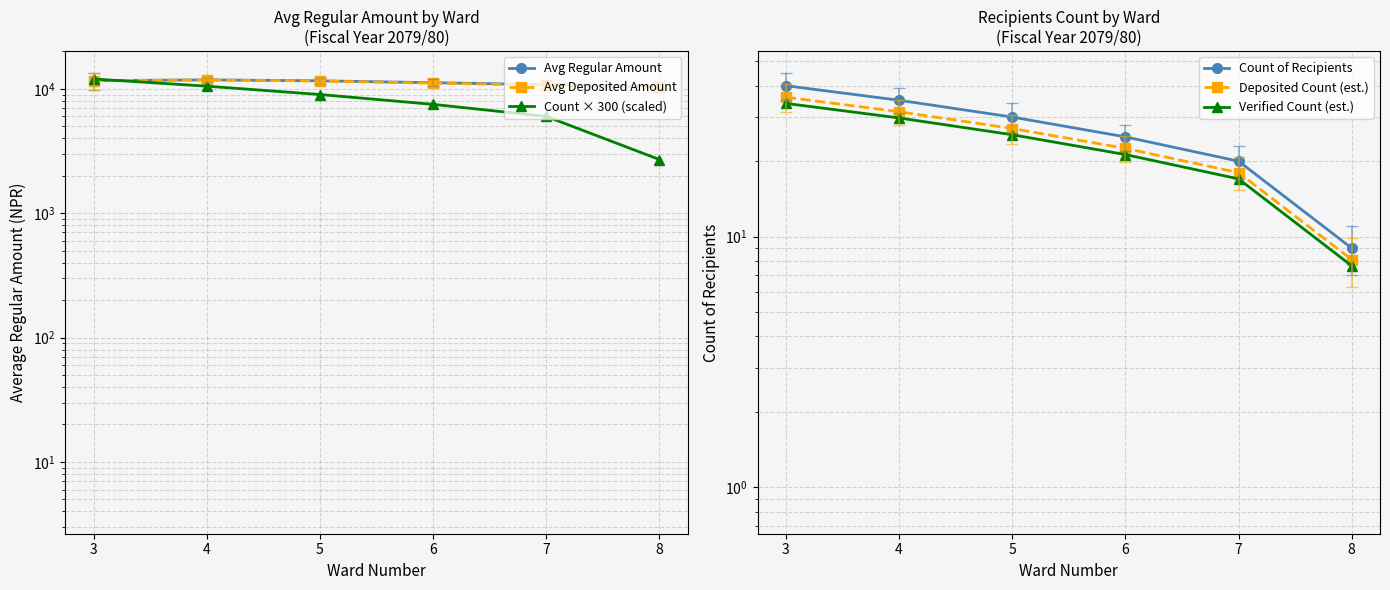

True or false: Count of Recipients has more than 0 points higher than both neighbors.

False